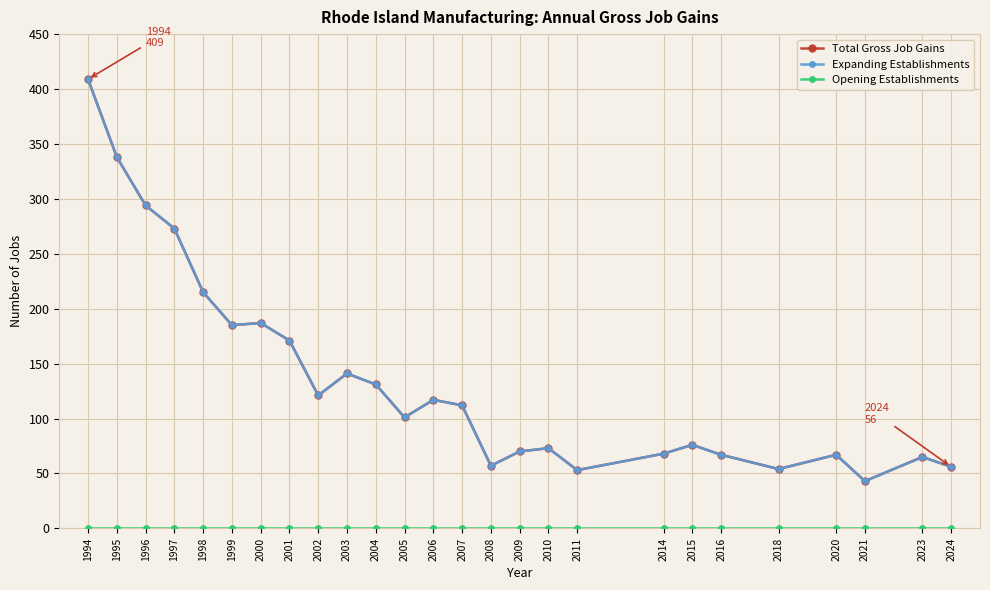

True or false: Expanding Establishments and Opening Establishments intersect in this chart.

False